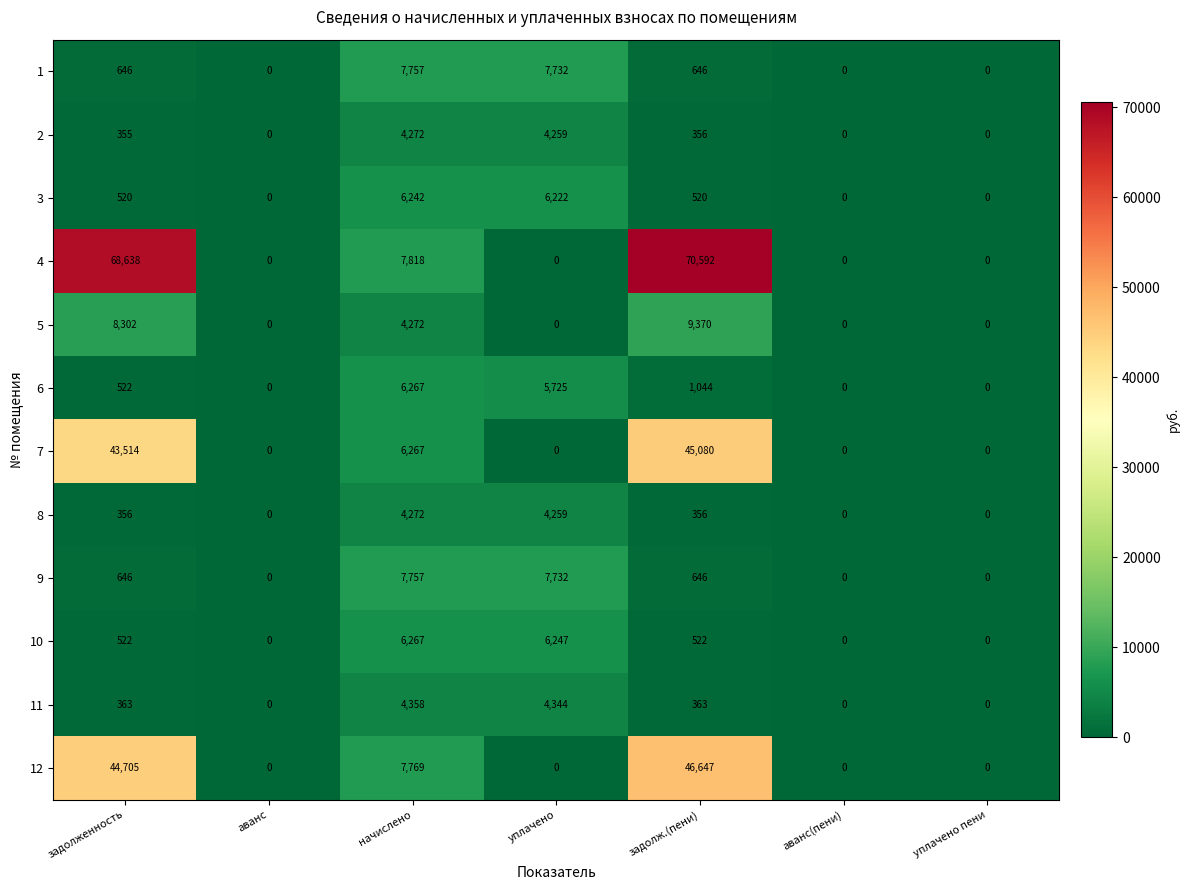

What is the approximate value of 3 at задолженность, to the nearest 50?

500